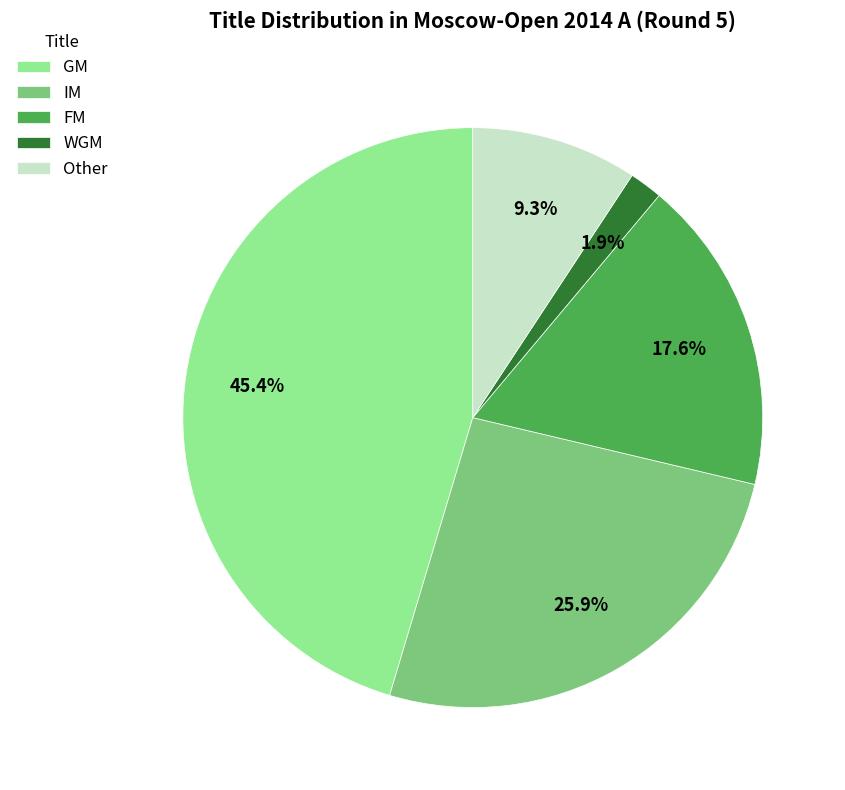

Which has a higher value, FM or GM?

GM